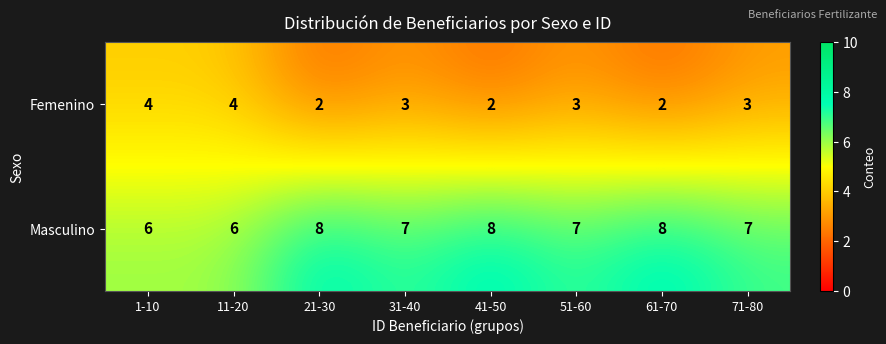

The Masculino series shows 9 at 11-20. True or false?

False